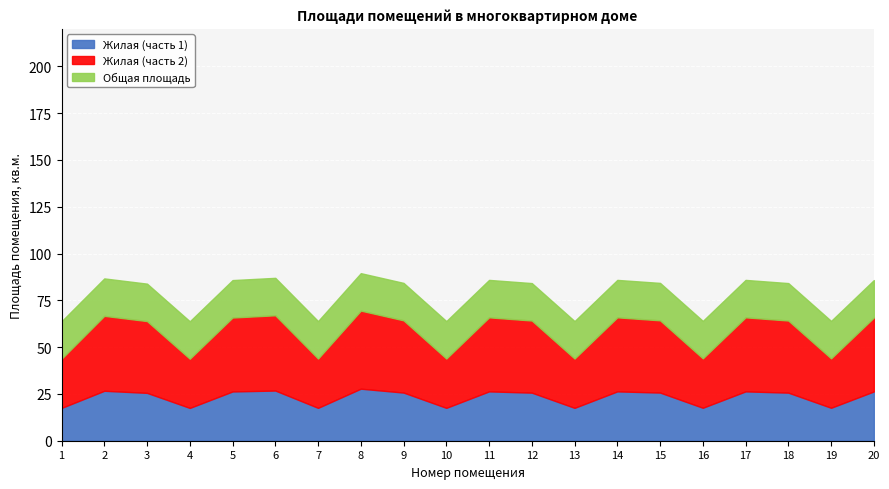

What is the total value across all series at 18?

84.2